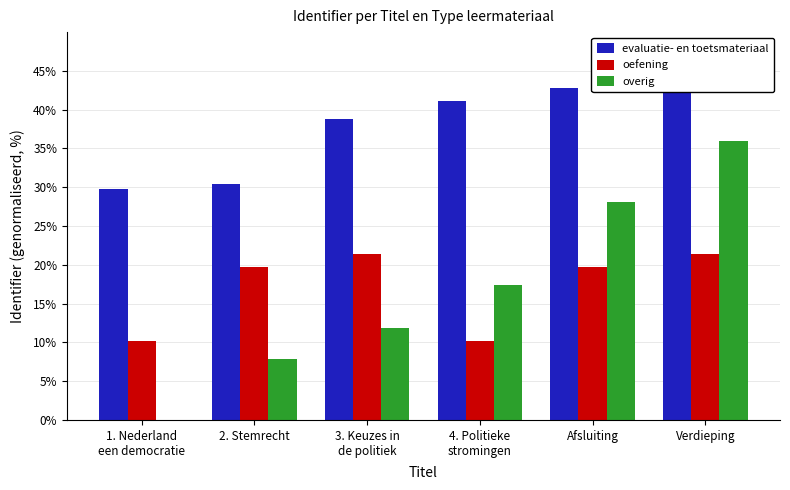

Count the number of categories in the chart.

6